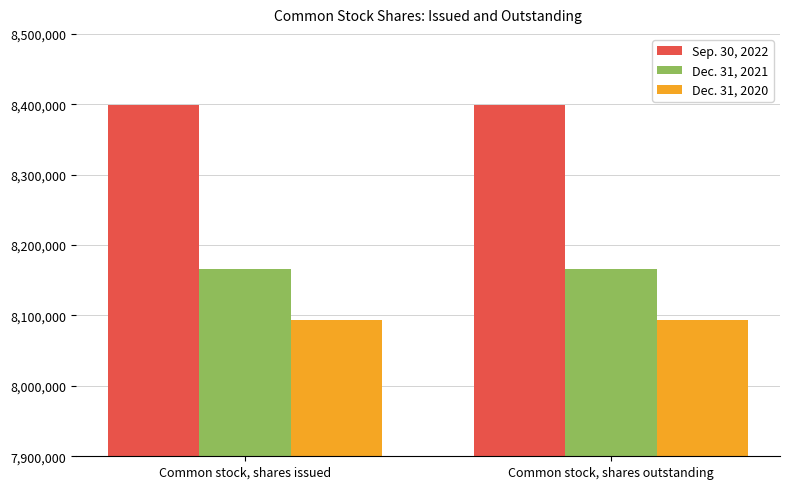

Is it true that Dec. 31, 2021 equals 4774150 at Common stock, shares issued?

False